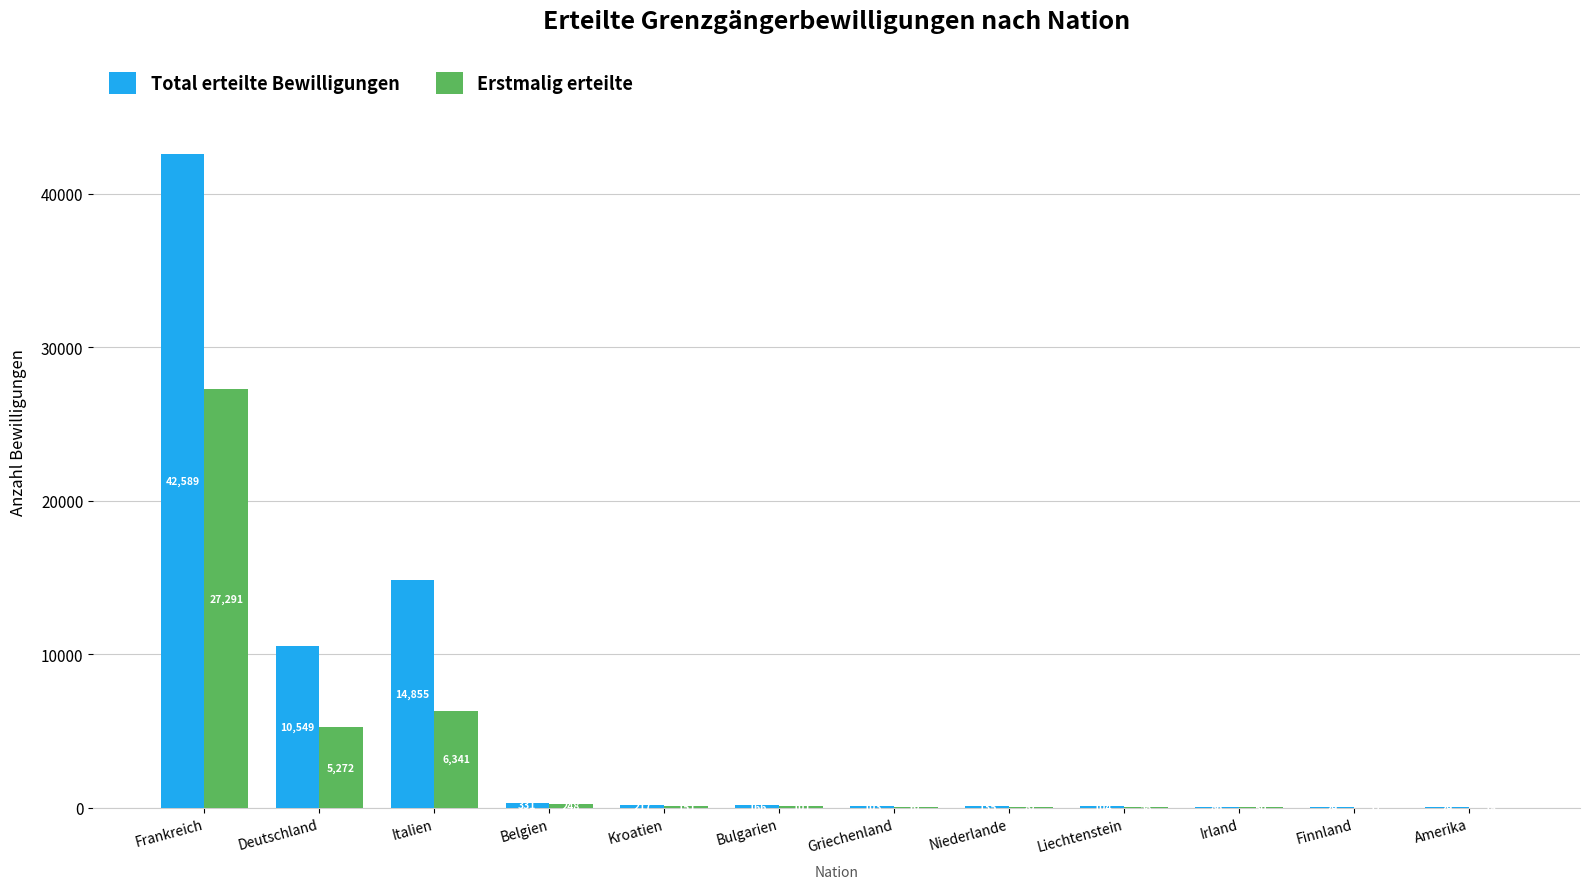

Which series has the widest spread of values?

Total erteilte Bewilligungen